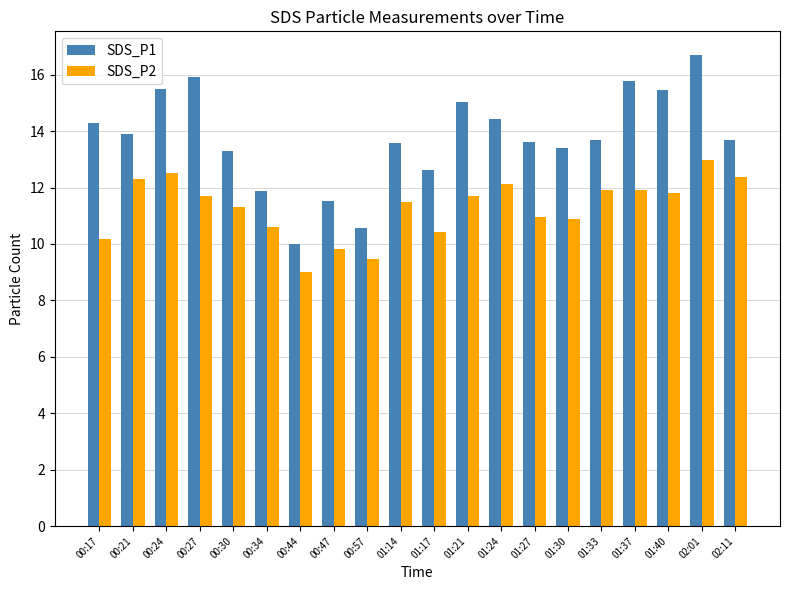

What is the average value of the SDS_P1 series?

13.7